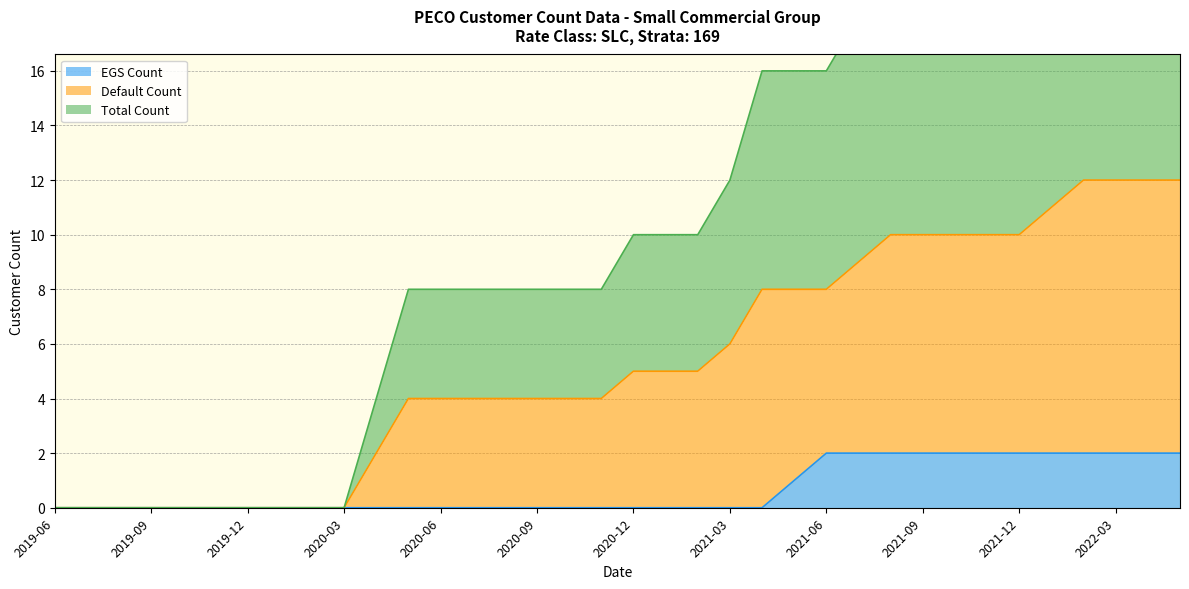

Is it true that Default Count equals 4 at 2019-09?

False